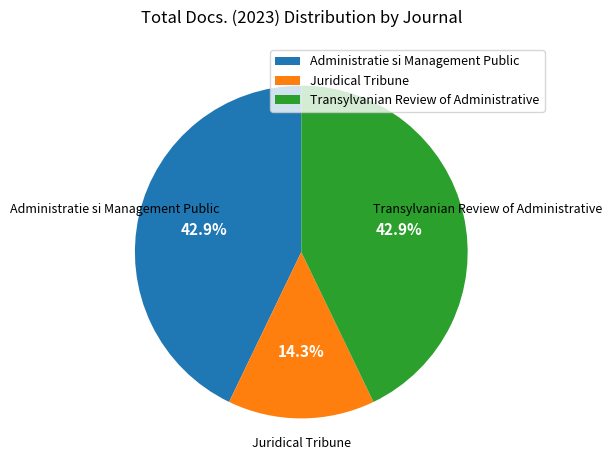

How much of the chart is everything except Juridical Tribune?

85.7%